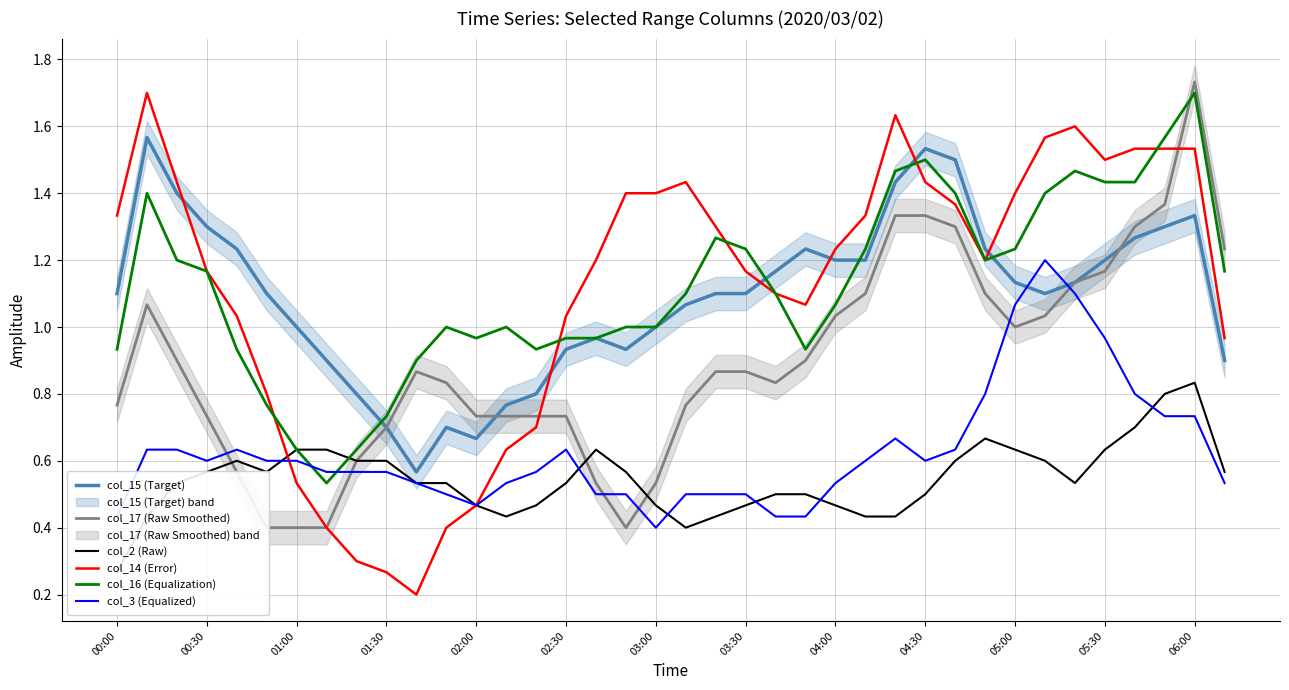

True or false: col_14 (Error) has a value of 1.4 at 05:00.

True